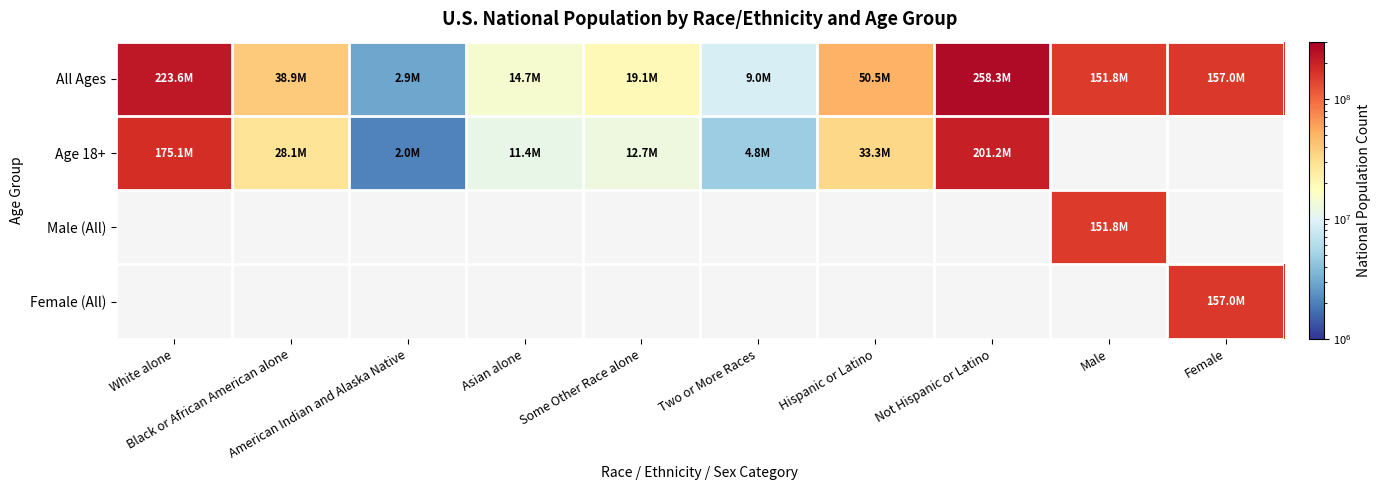

Which series has the largest total across all categories?

All Ages